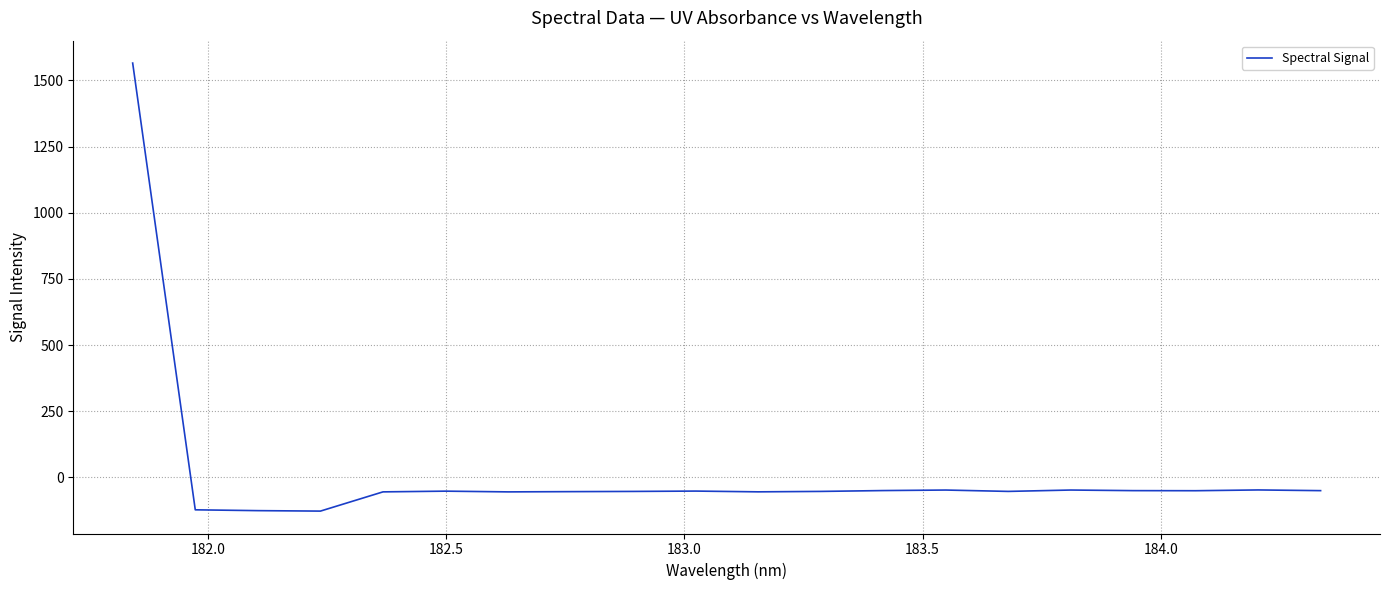

How many series are shown in this chart?

1